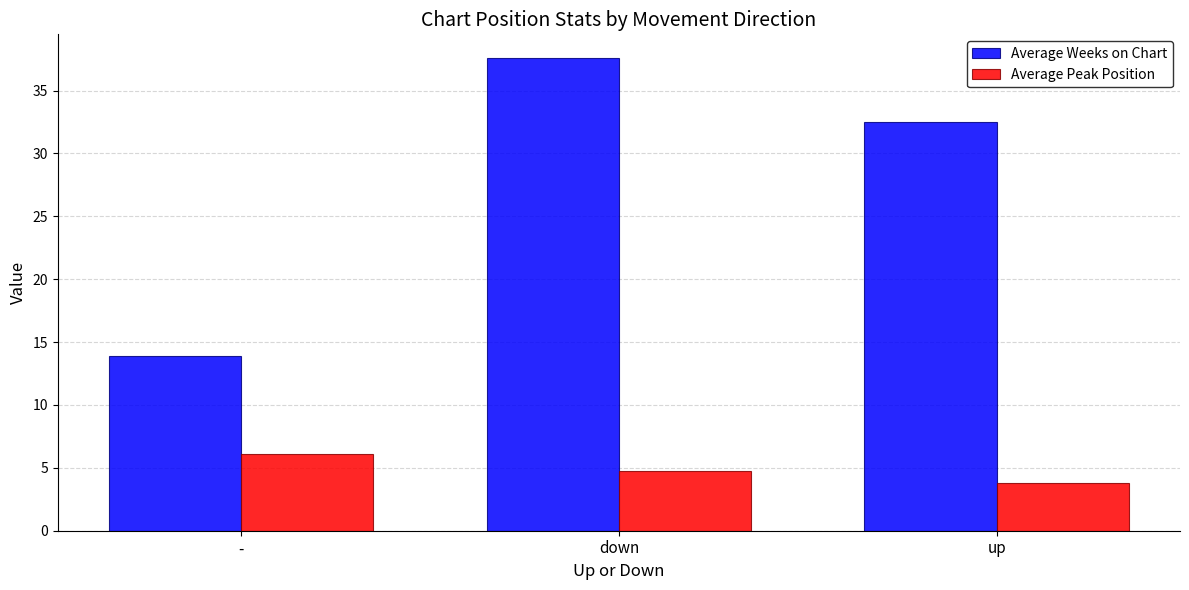

Which series has the largest total across all categories?

Average Weeks on Chart